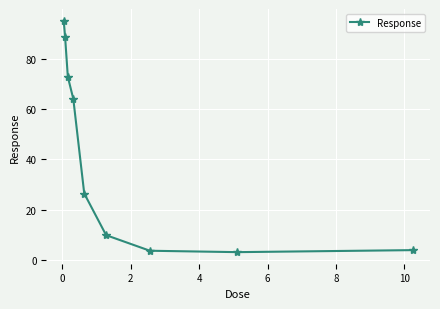

What is the average value?

40.8